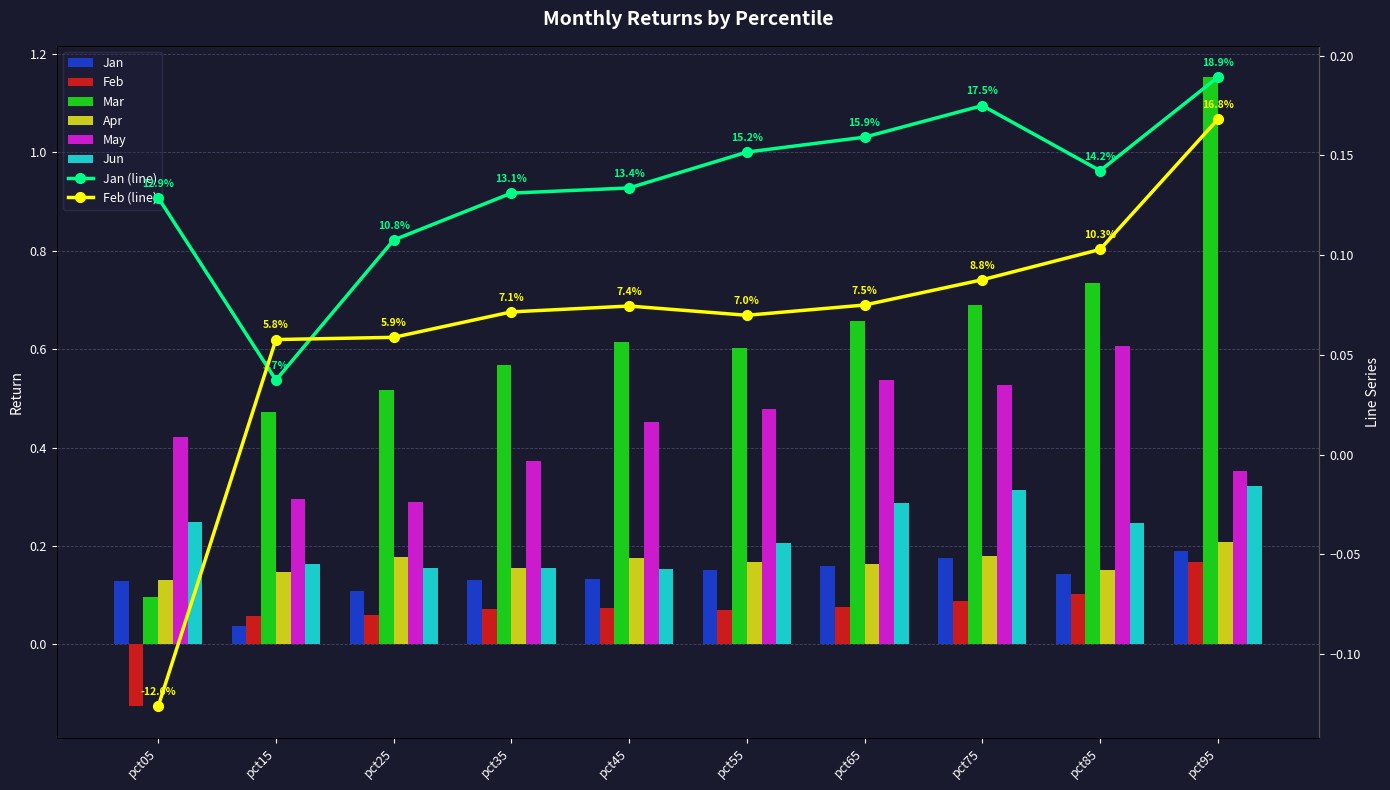

Between pct35 and pct55, which series saw the biggest shift?

May